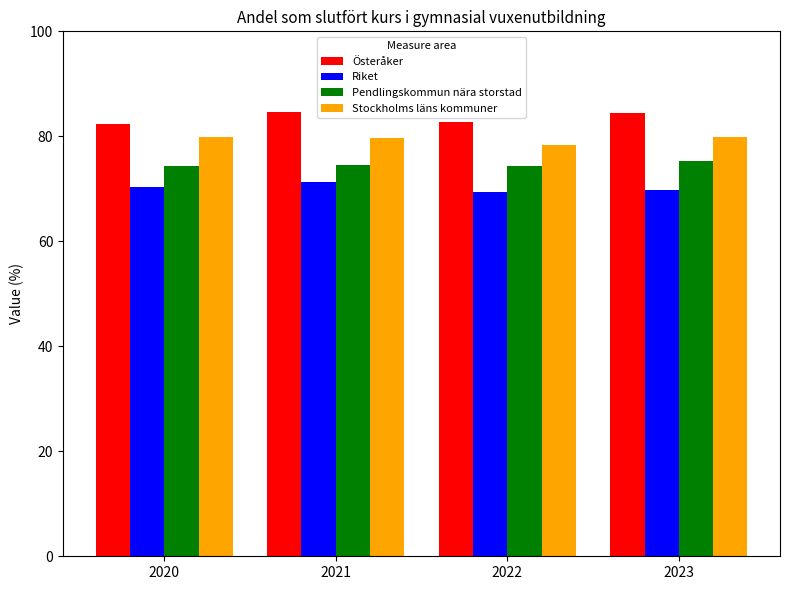

What is the sum of all Pendlingskommun nära storstad values?

298.4